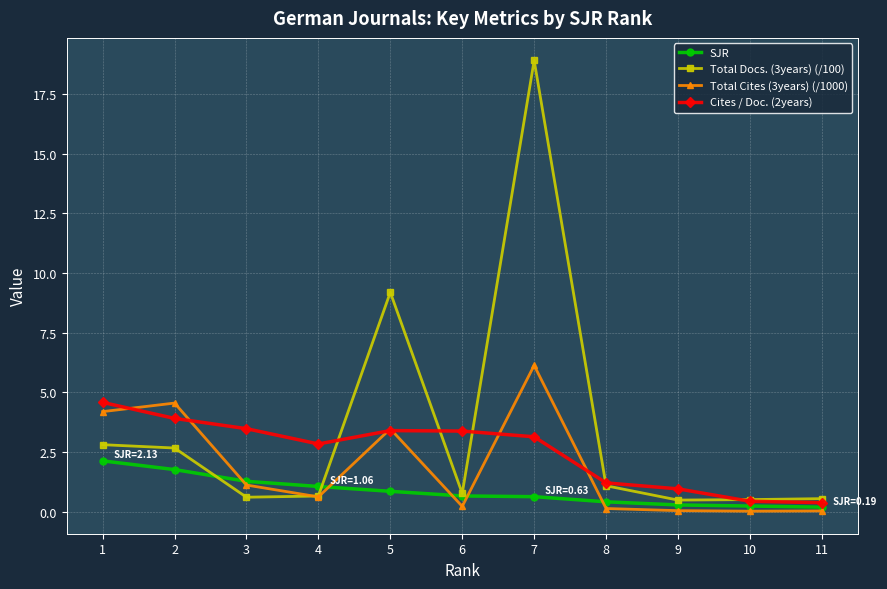

At which category is the sum across all series the highest?

7